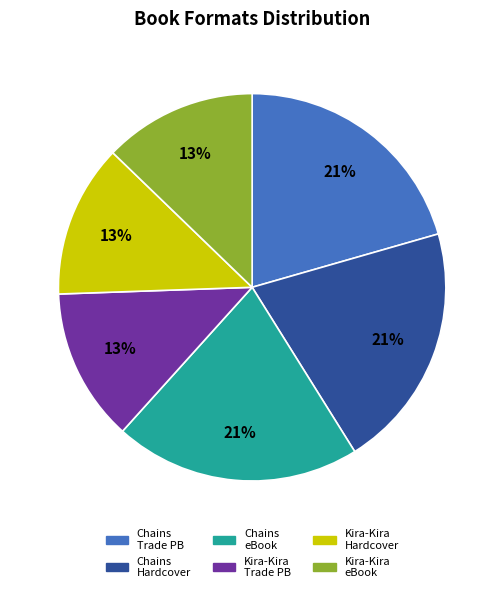

Is there any slice that represents more than half of the pie?

No